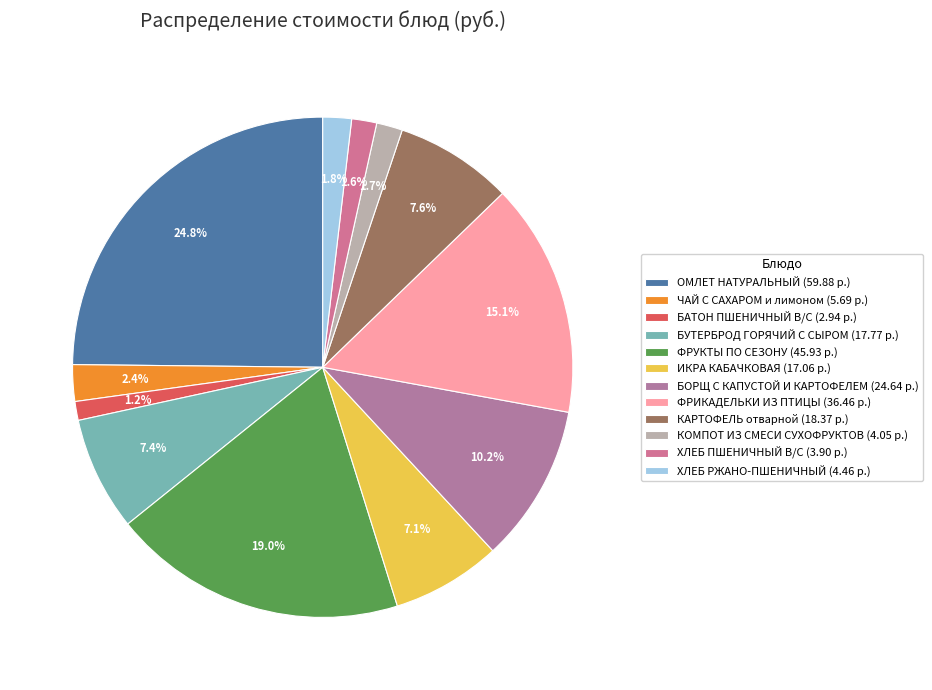

Combined, what portion of the pie is БАТОН ПШЕНИЧНЫЙ В/С and БОРЩ С КАПУСТОЙ И КАРТОФЕЛЕМ?

11.4%